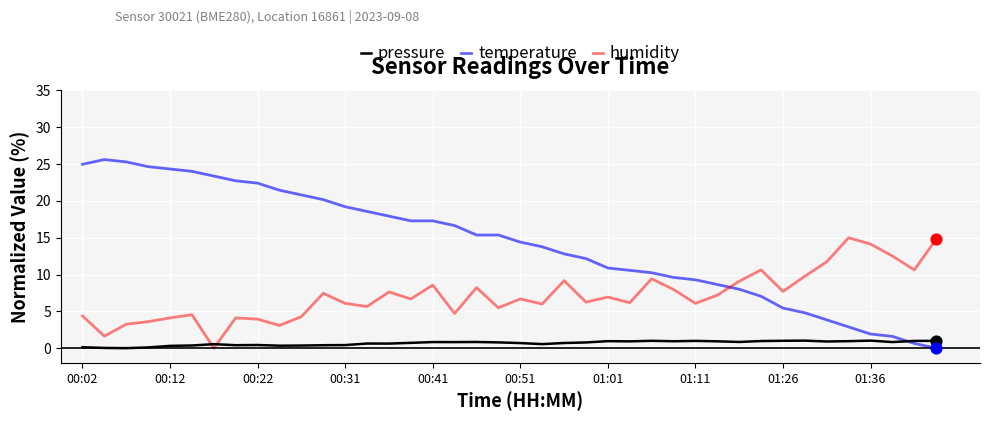

Which series has the widest spread of values?

temperature